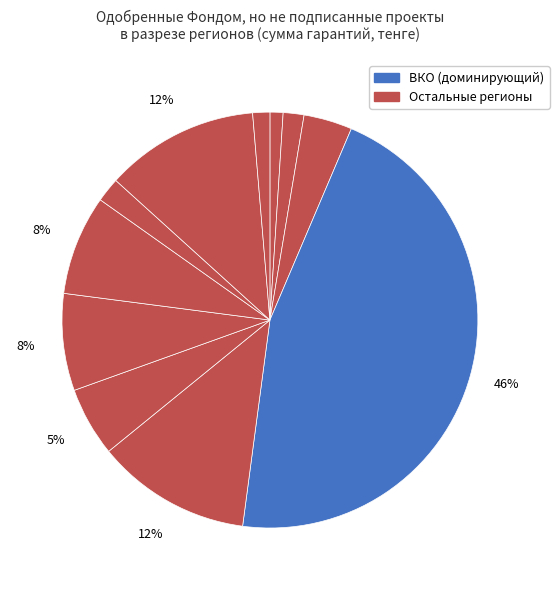

Count the number of slices in the pie.

11